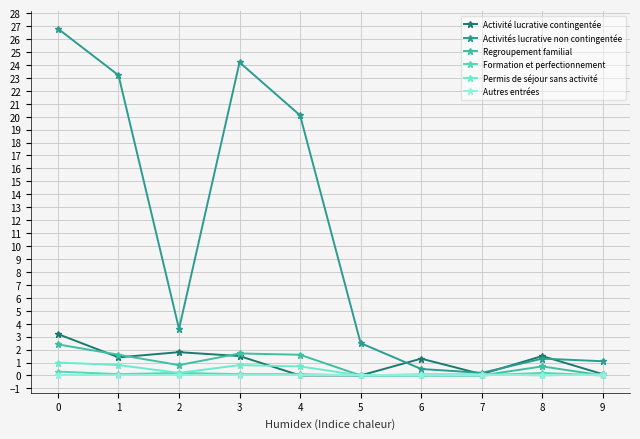

Which series has the widest spread of values?

Activités lucrative non contingentée